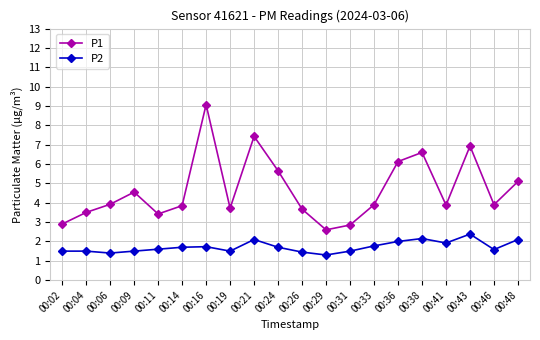

At how many categories does at least one series exceed 4?

8